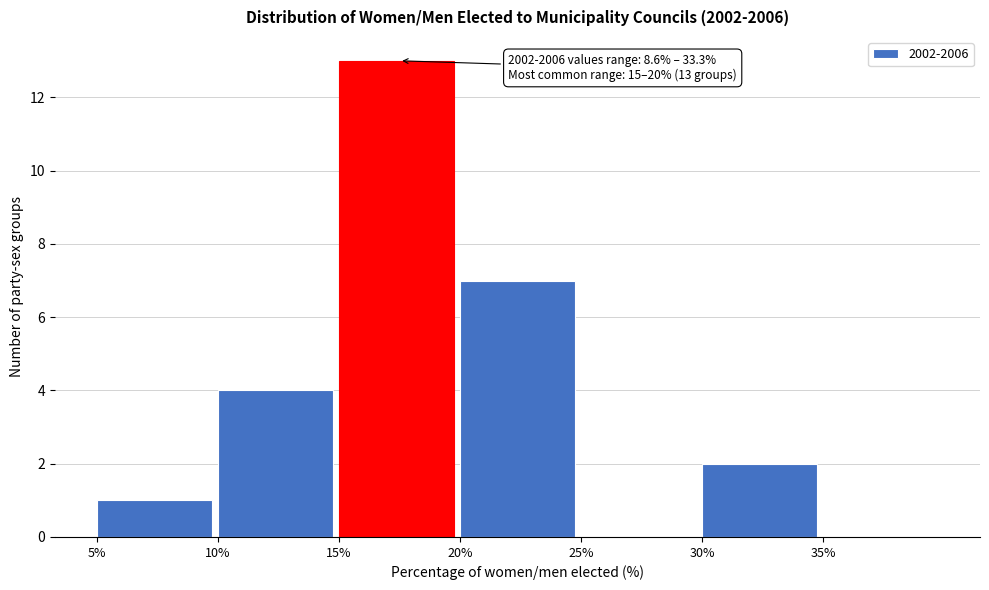

Which range on the x-axis has the tallest bar?

15 to 20